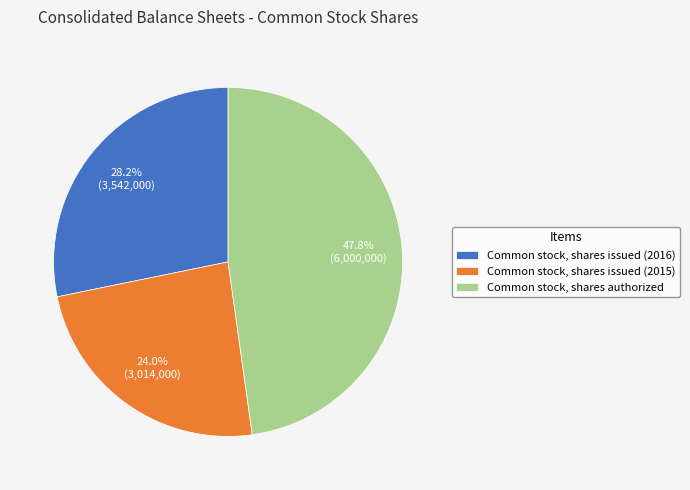

How many slices are in this pie chart?

3